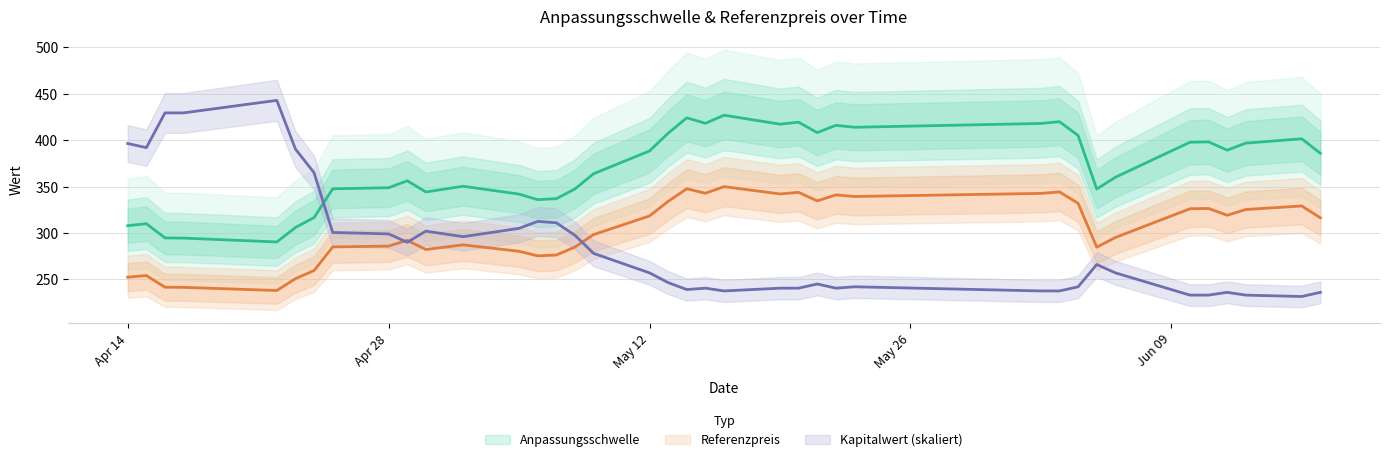

Is it true that Anpassungsschwelle equals 427.0 at 2025-05-16?

True